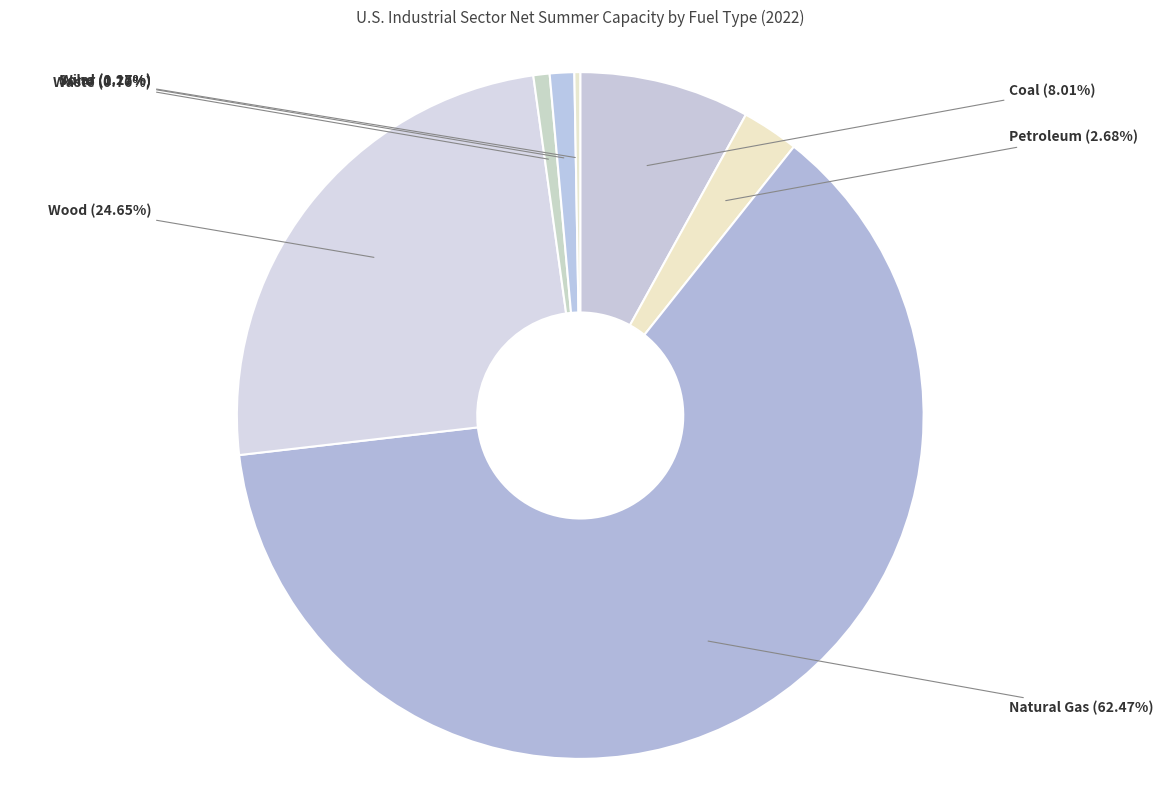

How many segments does this pie chart have?

7